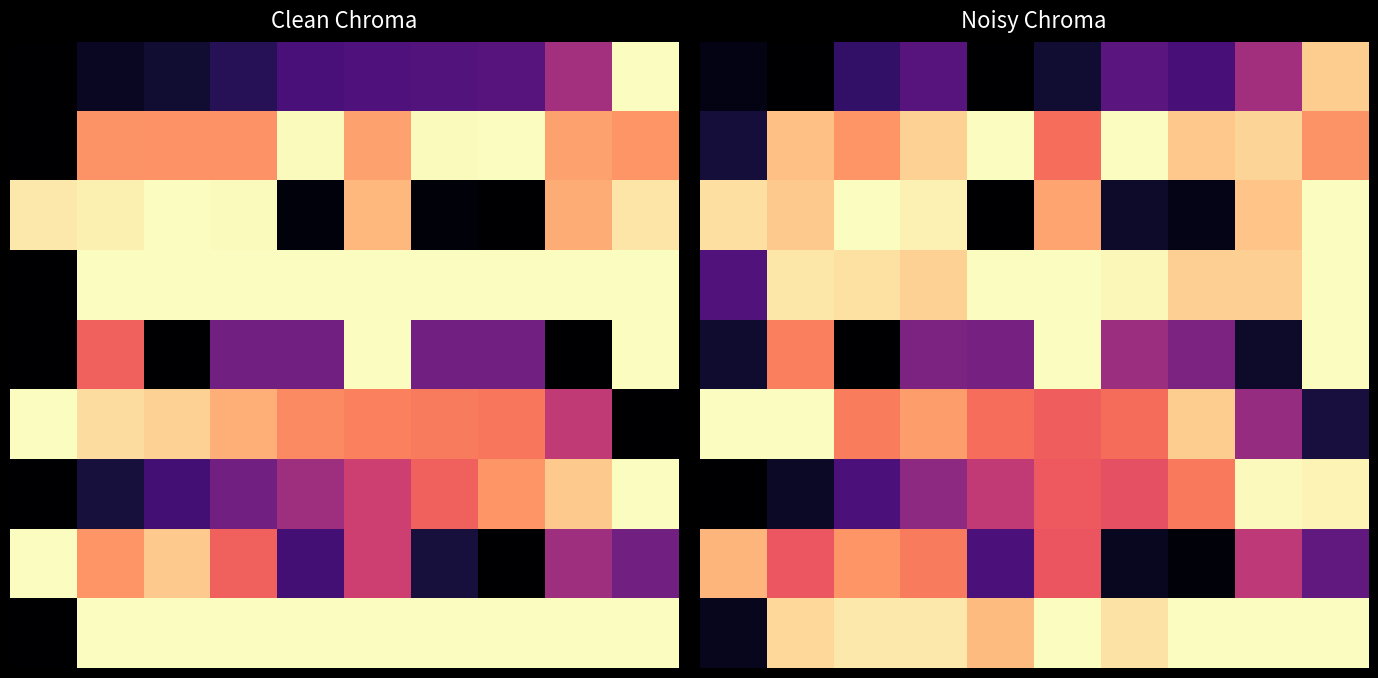

Count the number of categories in the chart.

10